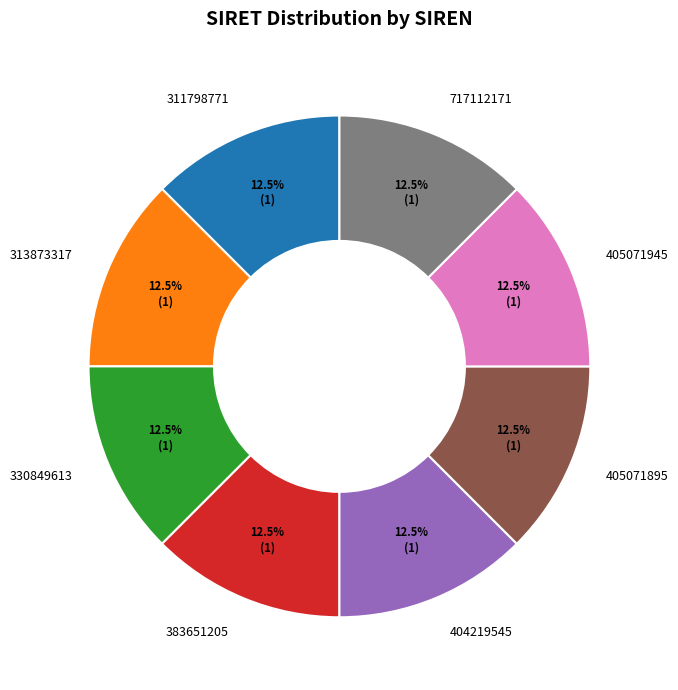

What percentage is NOT represented by 405071945?

87.5%